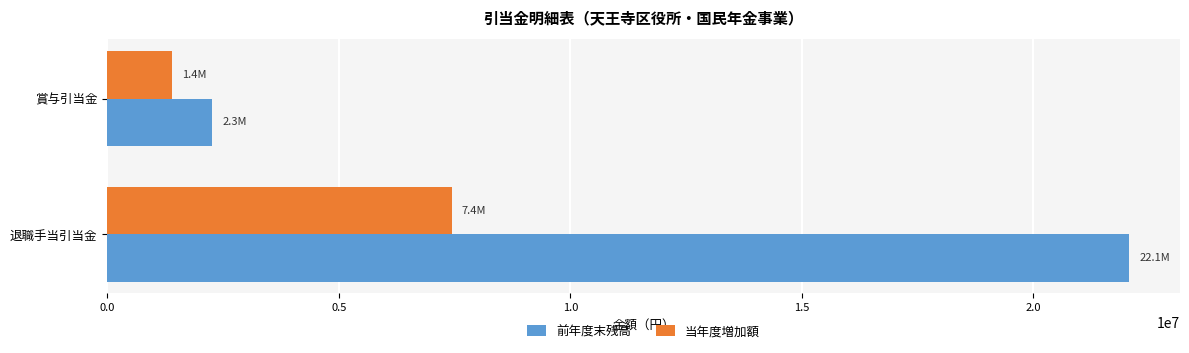

What is the average value of the 当年度増加額 series?

4417285